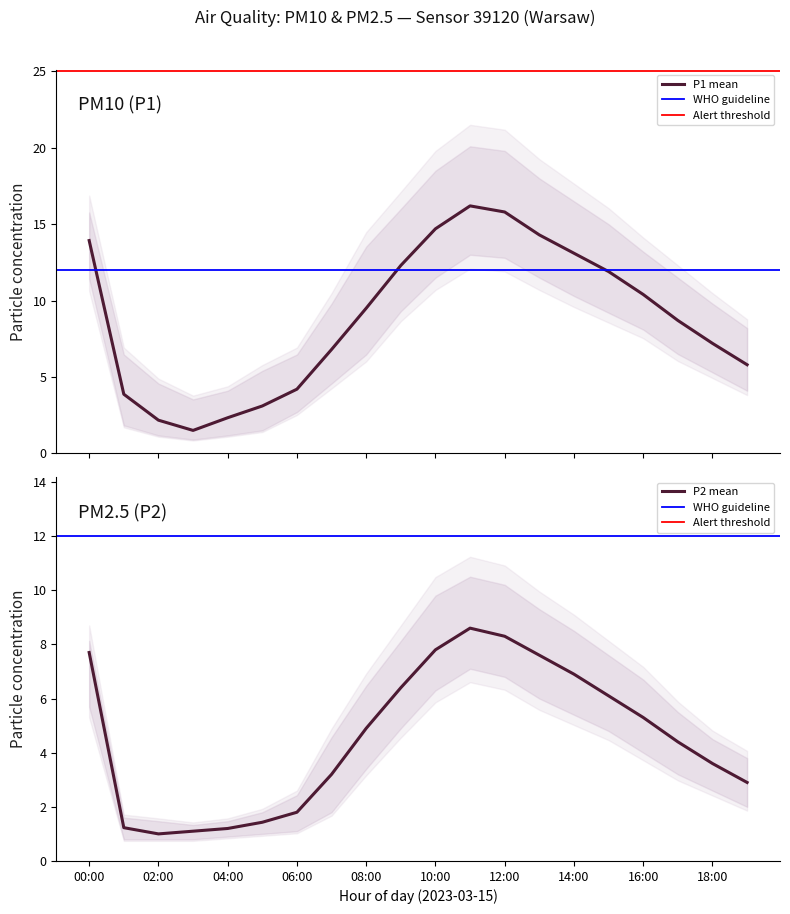

Reading left to right, transcribe all the data shown in this chart.

P1: 13.9	3.9	2.2	1.5	2.3	3.1	4.2	6.8	9.5	12.3	14.7	16.2	15.8	14.3	13.1	11.9	10.4	8.7	7.2	5.8
P1_upper: 15.8	6.5	4.6	3.5	4.1	5.4	6.5	9.8	13.5	16.0	18.5	20.1	19.8	18.0	16.5	15.0	13.2	11.5	9.8	8.2
P1_lower: 11.4	1.8	1.2	0.9	1.2	1.5	2.7	4.6	6.5	9.3	11.5	13.0	12.8	11.5	10.3	9.2	8.1	6.5	5.3	4.1
P2: 7.7	1.2	1.0	1.1	1.2	1.4	1.8	3.2	4.9	6.4	7.8	8.6	8.3	7.6	6.9	6.1	5.3	4.4	3.6	2.9
P2_upper: 8.1	1.6	1.5	1.3	1.5	1.8	2.4	4.6	6.5	8.1	9.8	10.5	10.2	9.3	8.5	7.6	6.7	5.5	4.5	3.8
P2_lower: 5.7	0.8	0.8	0.8	0.9	1.0	1.1	1.8	3.4	4.9	6.3	7.1	6.8	6.0	5.4	4.8	4.0	3.2	2.6	2.0